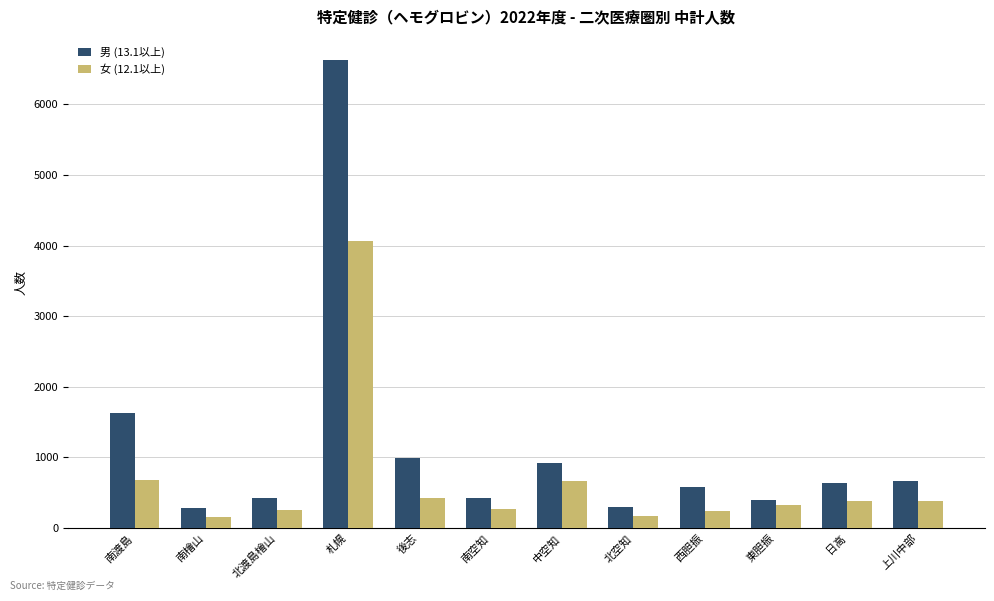

What value does the 男 (13.1以上) series have at 後志, to the nearest 100?

1000